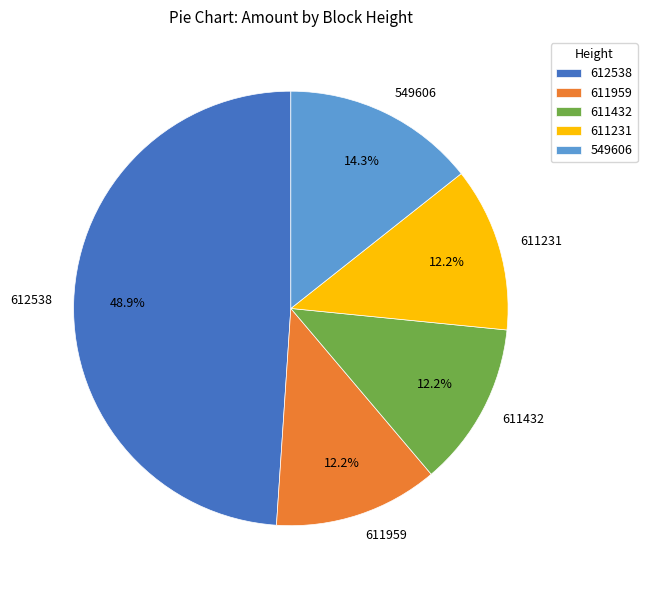

How many segments does this pie chart have?

5